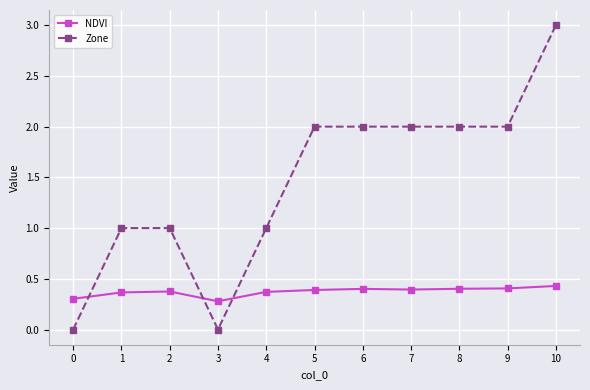

The value of NDVI at 5 is 0.4. True or false?

True